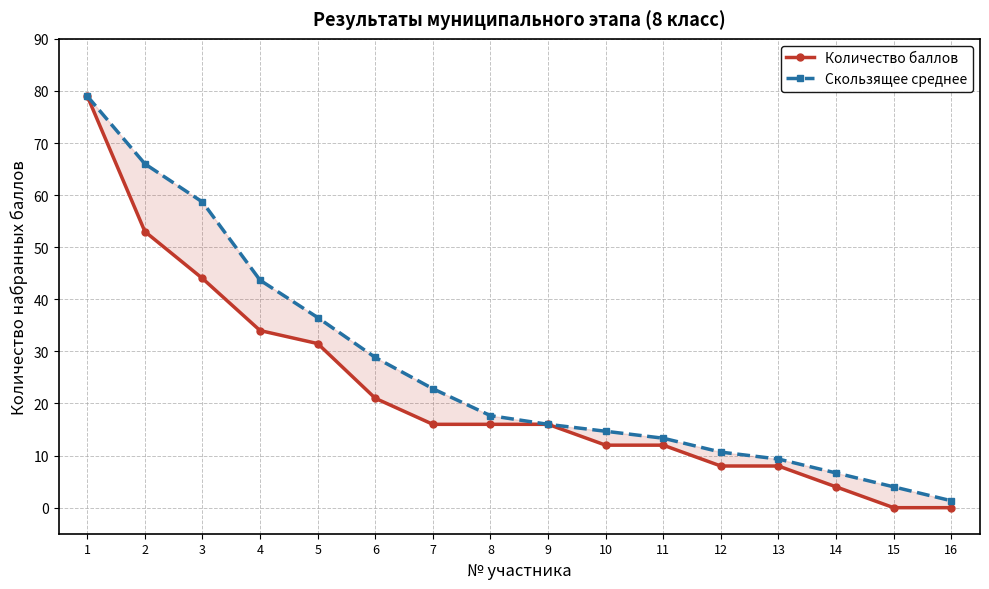

At which category is the sum across all series the highest?

1